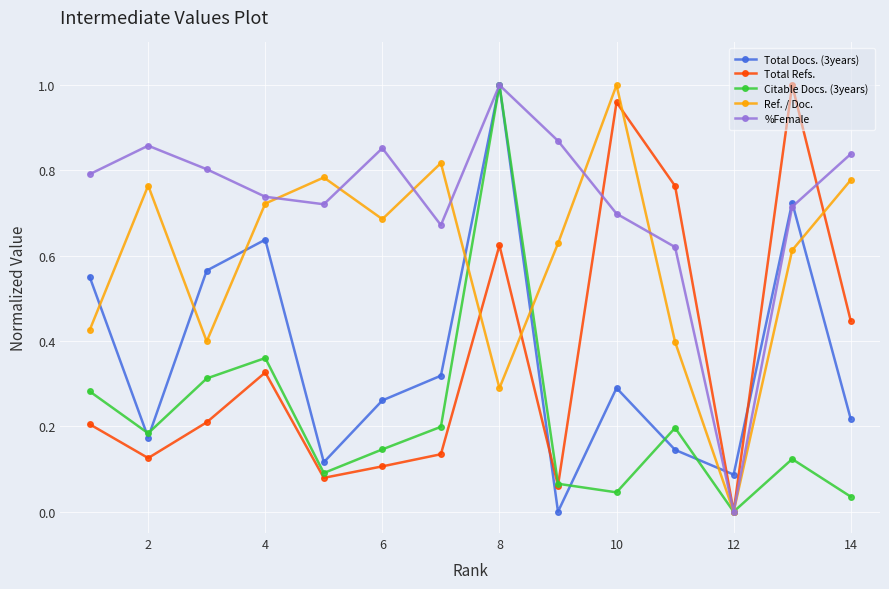

In Ref. / Doc., how many points are lower than both neighbors (excluding endpoints)?

4